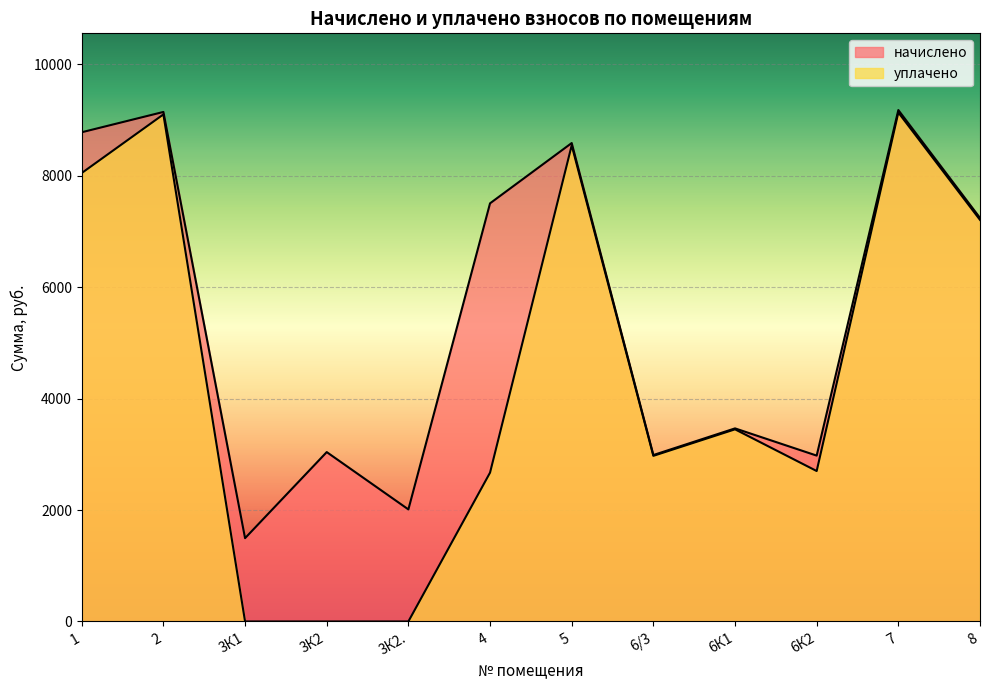

What is the average value of the начислено series?

5534.4